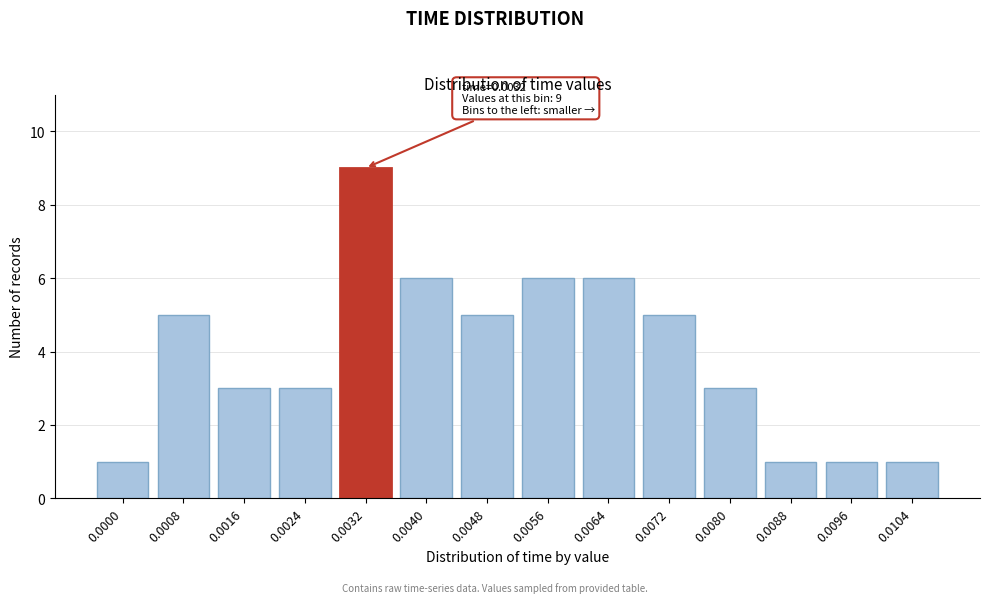

Reading right to left, what are all the values shown in this chart?

1	1	1	3	5	6	6	5	6	9	3	3	5	1